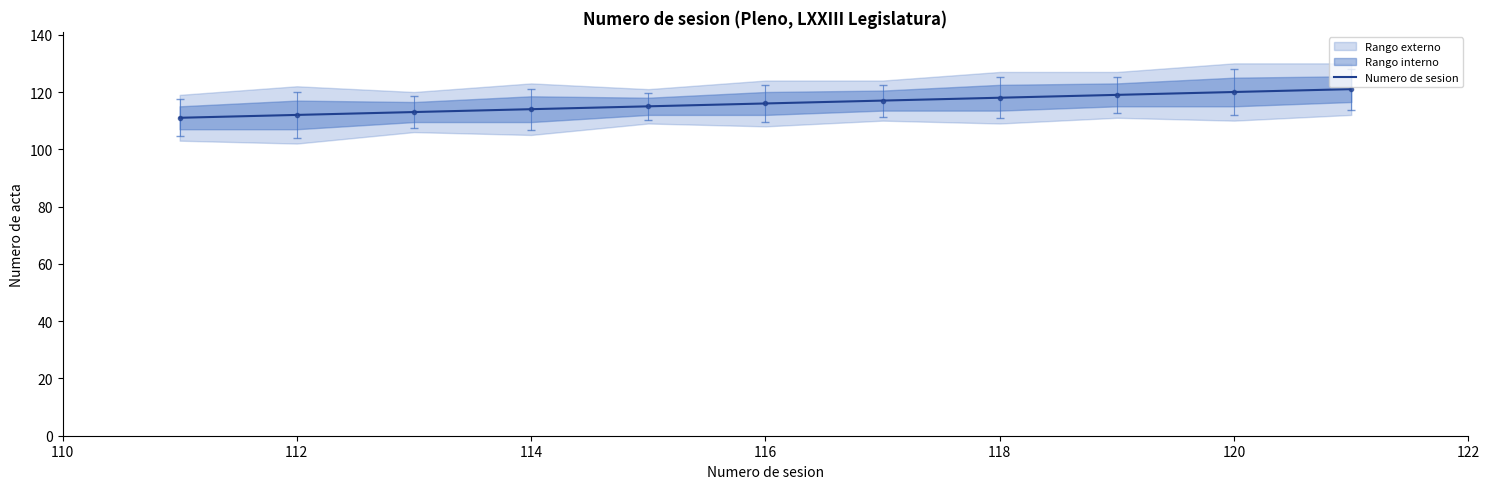

Is this an area chart (filled region under the line)?

No